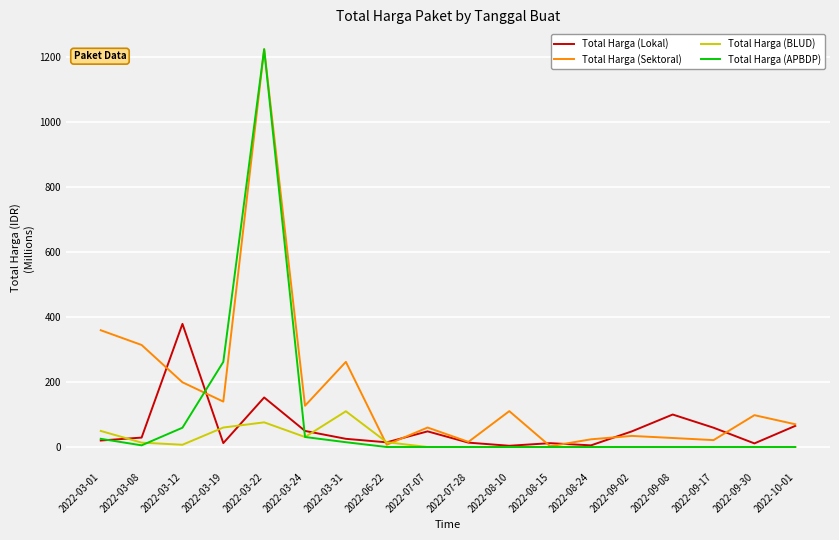

Which series has the largest range (max minus min)?

Total Harga (APBDP)